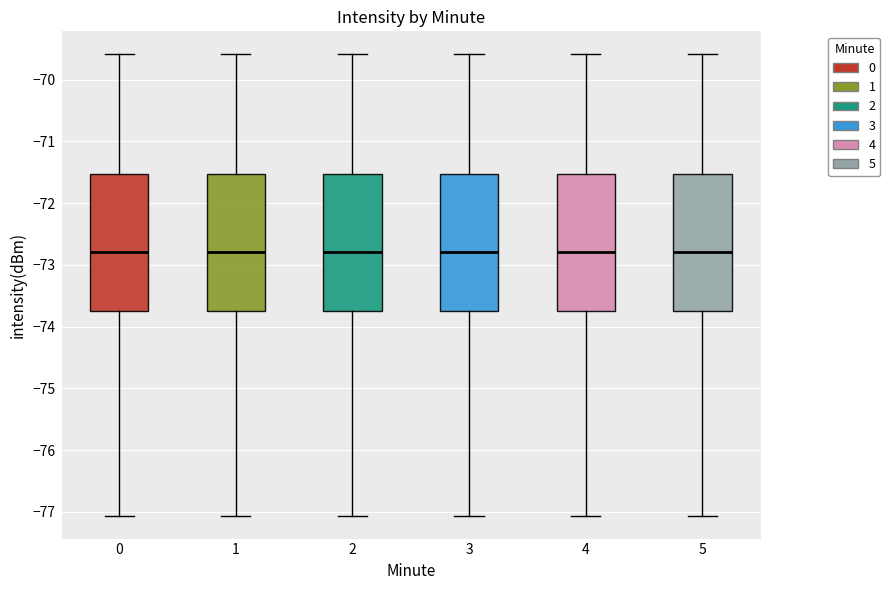

Reading left to right, read every box against the y-axis: the position of its median line, the range the box covers, and the ends of its whiskers. The values are not printed on the chart, so give them approximately, as read against the axis.

0: median -72.8, box -73.8 to -71.5, whiskers -77.1 to -69.6
1: median -72.8, box -73.8 to -71.5, whiskers -77.1 to -69.6
2: median -72.8, box -73.8 to -71.5, whiskers -77.1 to -69.6
3: median -72.8, box -73.8 to -71.5, whiskers -77.1 to -69.6
4: median -72.8, box -73.8 to -71.5, whiskers -77.1 to -69.6
5: median -72.8, box -73.8 to -71.5, whiskers -77.1 to -69.6